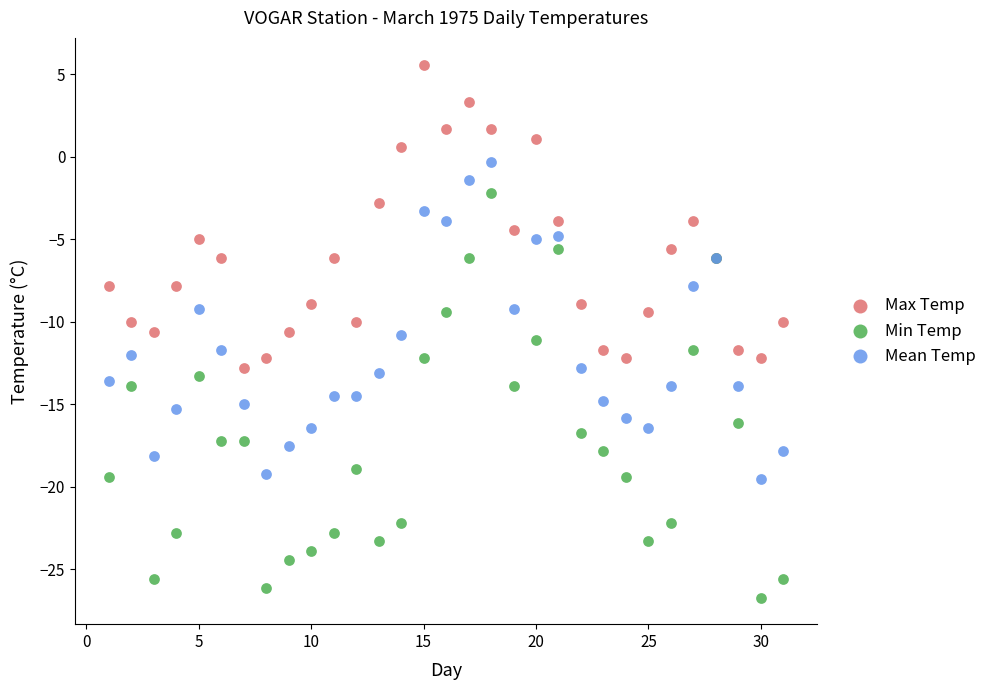

What is the X range (max minus min) for the scatter plot?

30.0